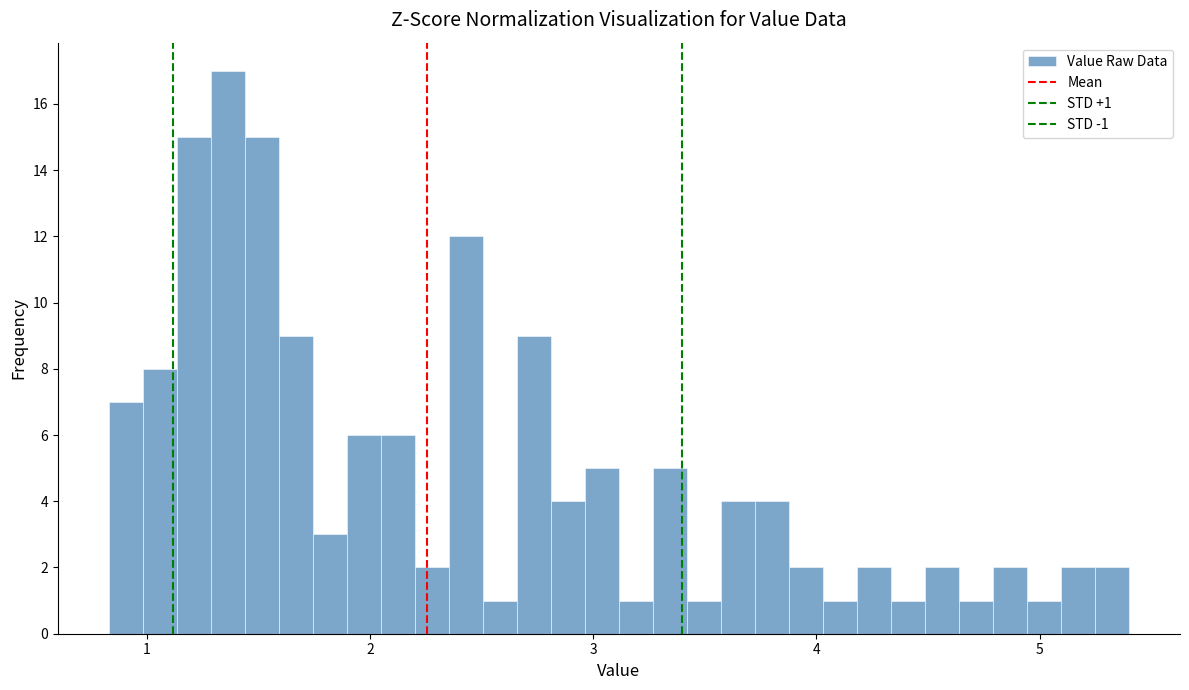

Read against the x-axis, roughly where is the centre of the tallest bar?

1.4